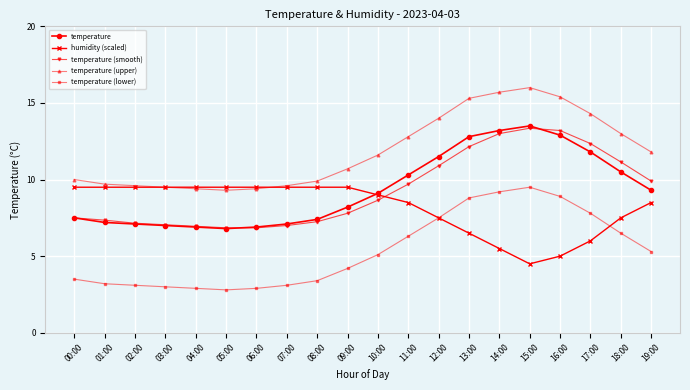

What are all the series names shown in the legend?

temperature, humidity (scaled), temperature (smooth), temperature (upper), temperature (lower)